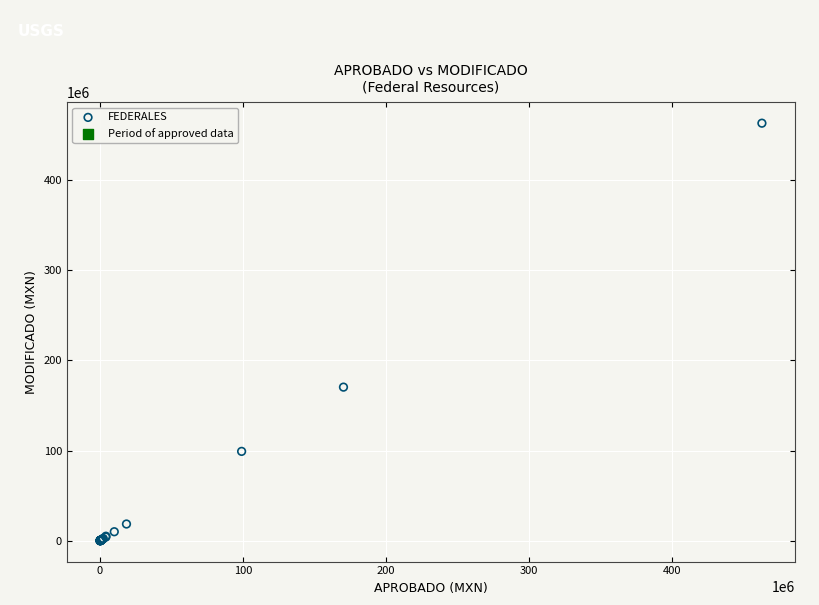

What Y value in the scatter plot is closest to 231503329?

170313164.0